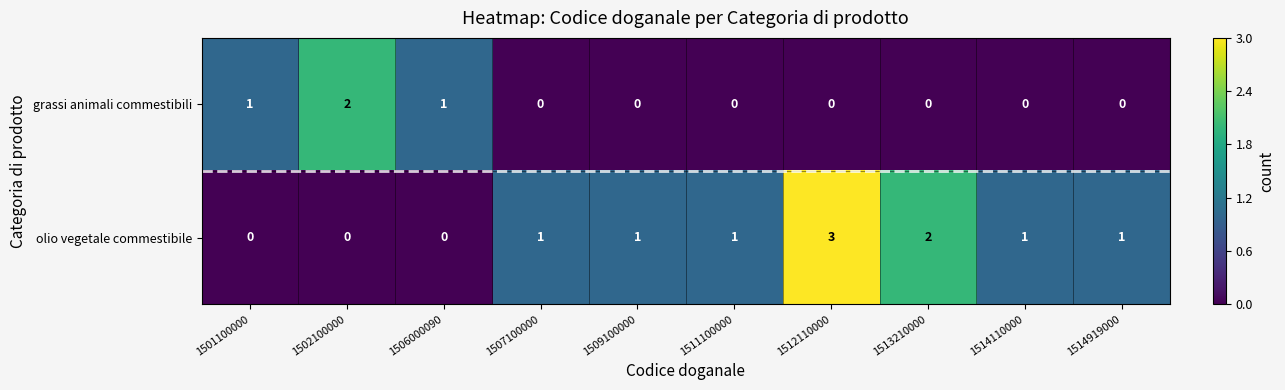

Which series has the largest range (max minus min)?

olio vegetale commestibile